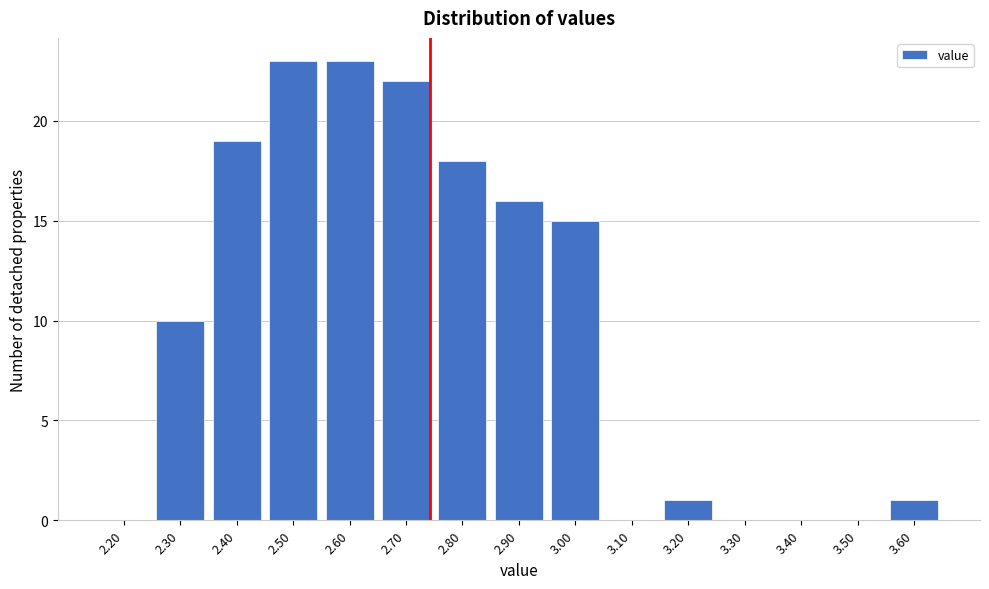

Reading left to right, extract all data points from this chart.

2.20=0	2.30=10	2.40=19	2.50=23	2.60=23	2.70=22	2.80=18	2.90=16	3.00=15	3.10=0	3.20=1	3.30=0	3.40=0	3.50=0	3.60=1